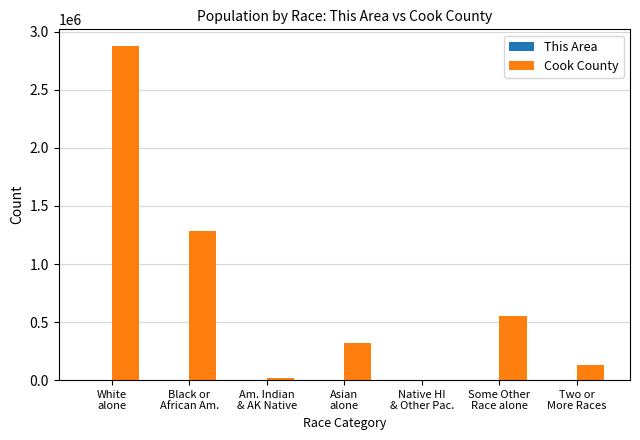

What is the greatest value displayed?

2877212